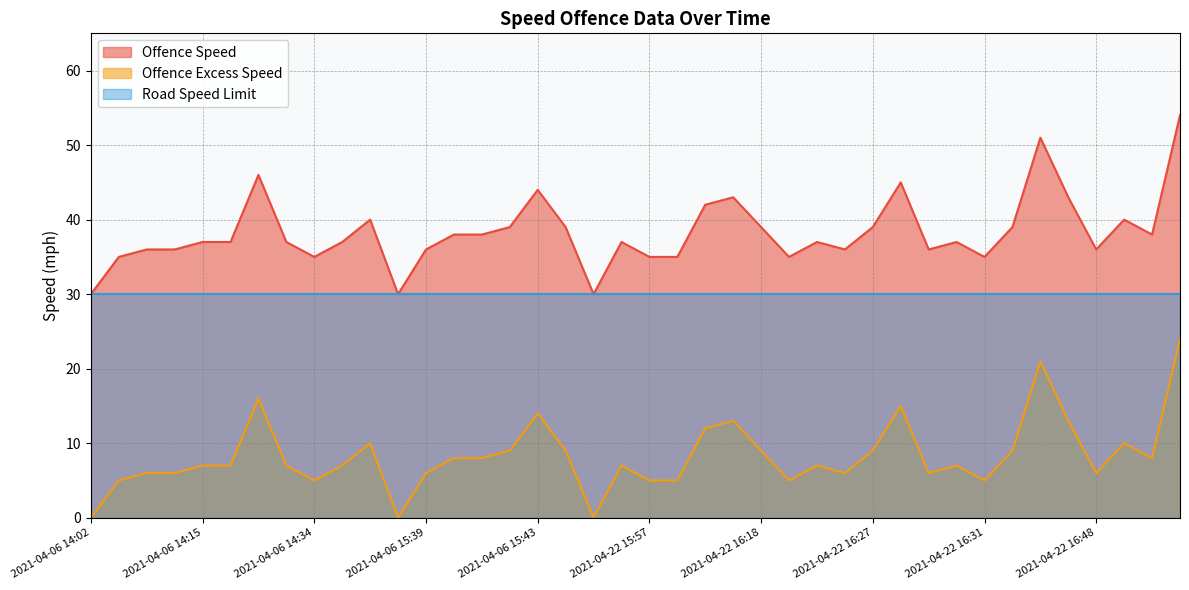

True or false: Offence Excess Speed has more than 1 interior local peaks.

True